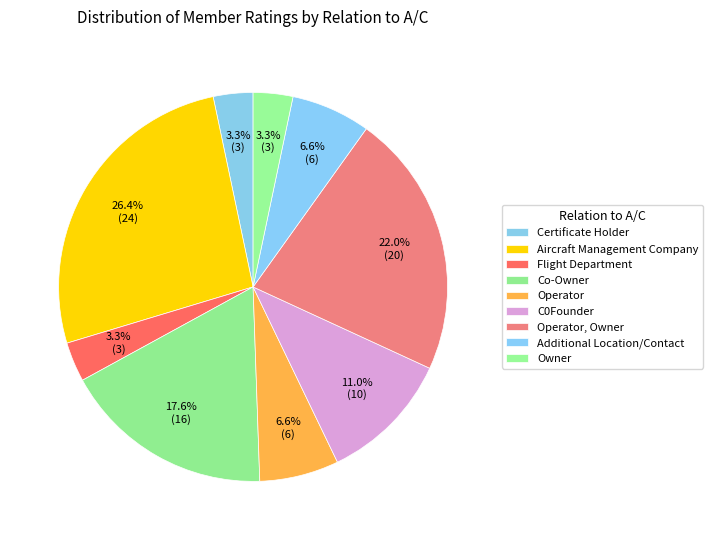

Between Additional Location/Contact and Owner, which is larger?

Additional Location/Contact